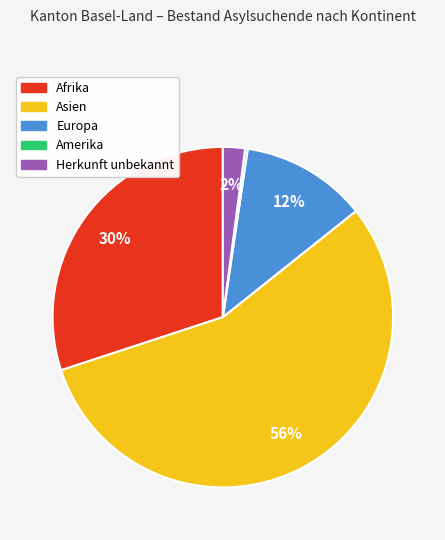

Which slice represents more than half of the pie?

Asien